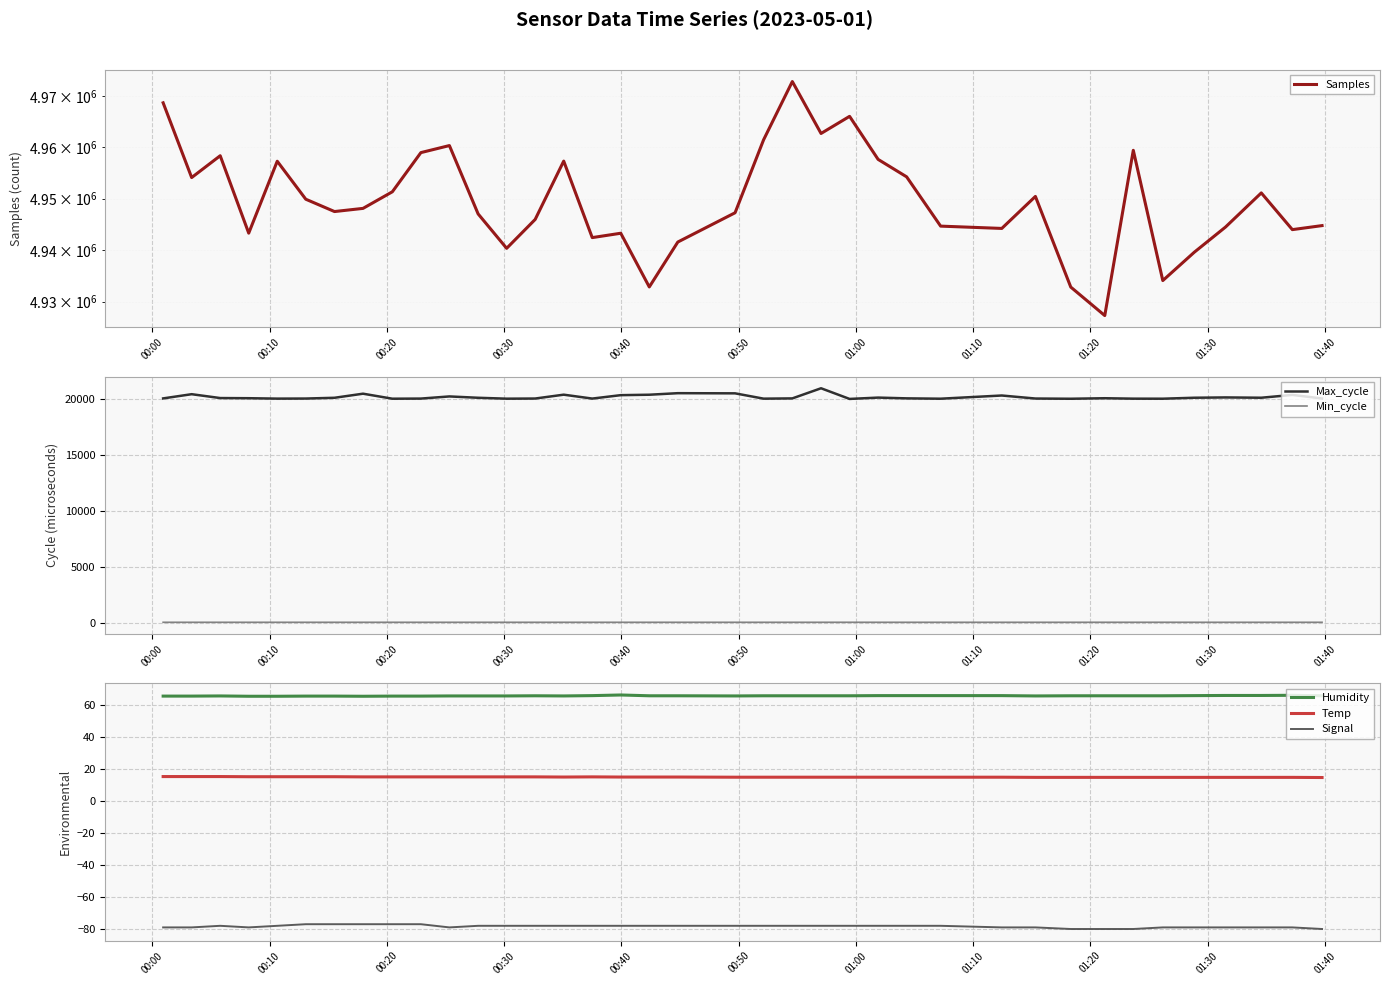

True or false: Temp has more than 2 interior local peaks.

False